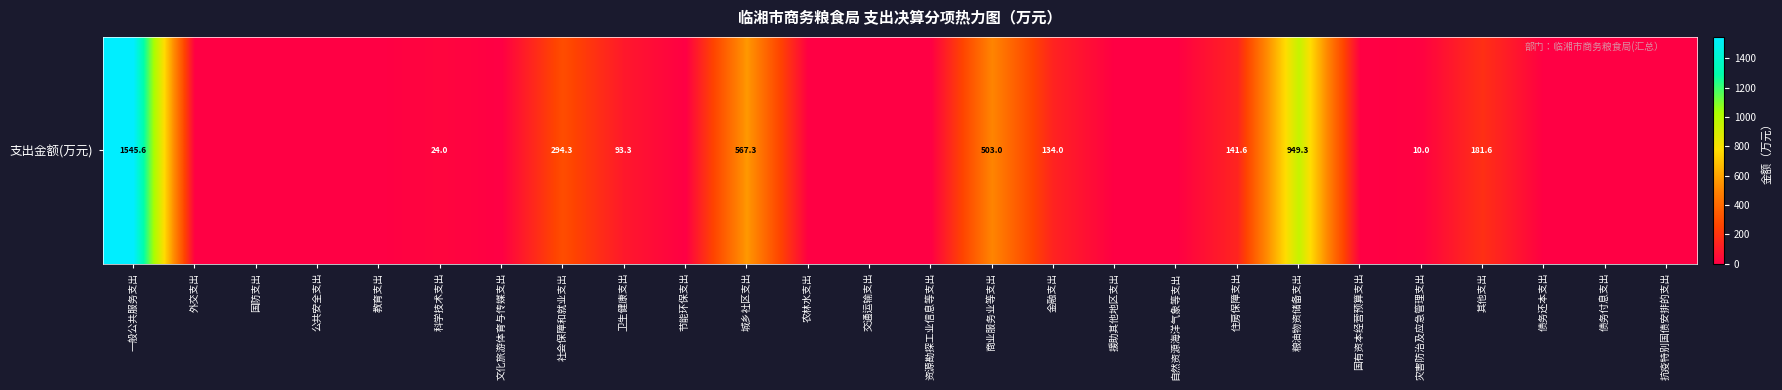

Rank the categories by value from lowest to highest.

外交支出, 国防支出, 公共安全支出, 教育支出, 文化旅游体育与传媒支出, 节能环保支出, 农林水支出, 交通运输支出, 资源勘探工业信息等支出, 援助其他地区支出, 自然资源海洋气象等支出, 国有资本经营预算支出, 债务还本支出, 债务付息支出, 抗疫特别国债安排的支出, 灾害防治及应急管理支出, 科学技术支出, 卫生健康支出, 金融支出, 住房保障支出, 其他支出, 社会保障和就业支出, 商业服务业等支出, 城乡社区支出, 粮油物资储备支出, 一般公共服务支出